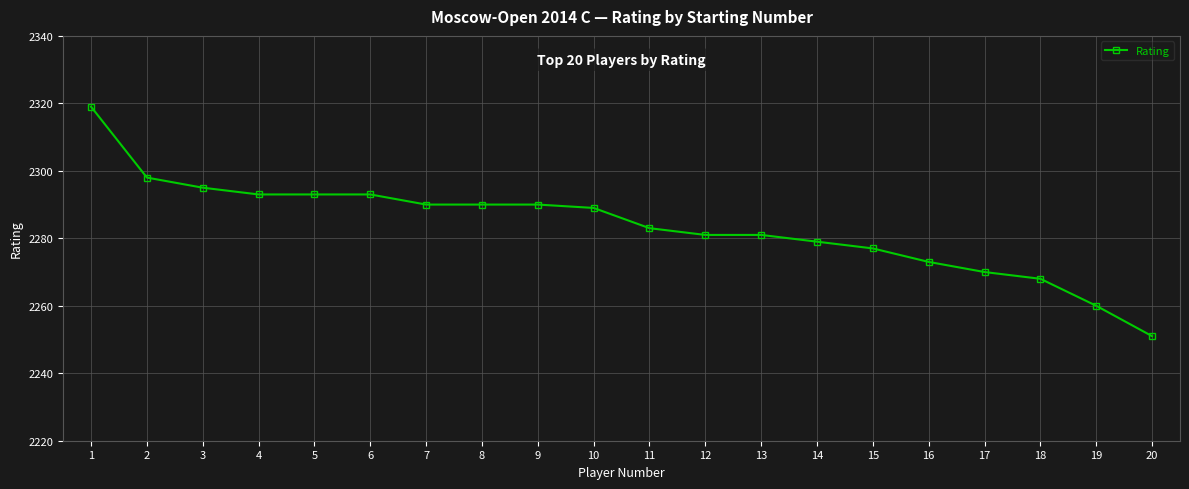

What is the value of the 13th point from the left?

2281